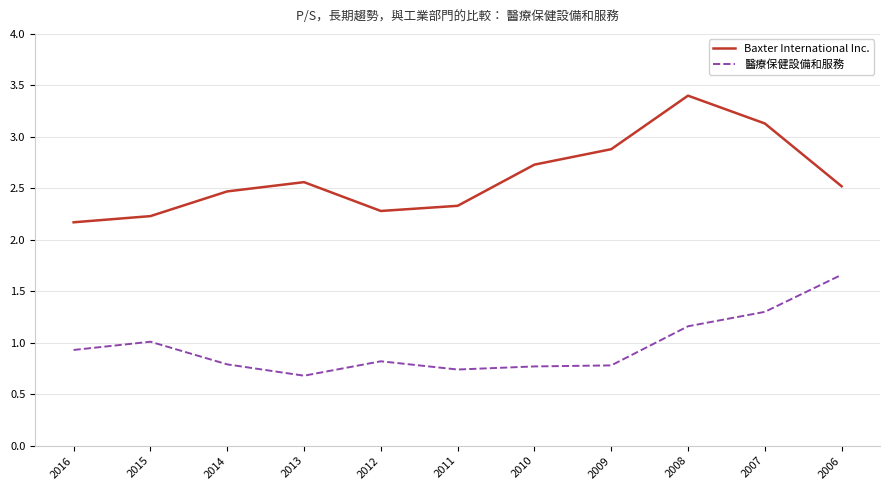

What is the spread (max minus min) of values at 2009?

2.1